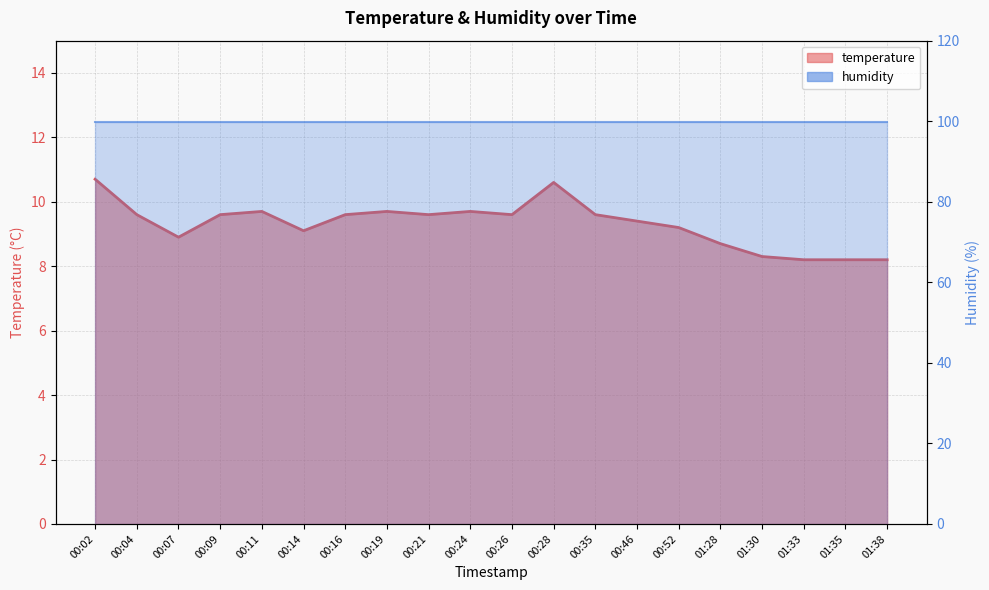

The value at 01:28 is 8.7. True or false?

True